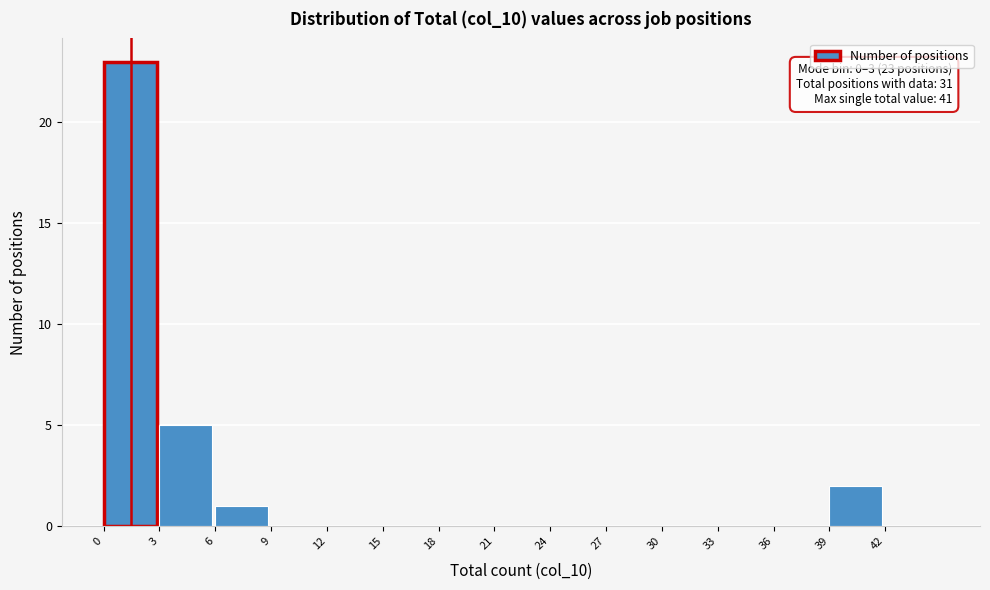

Which range on the x-axis has the tallest bar?

0 to 3